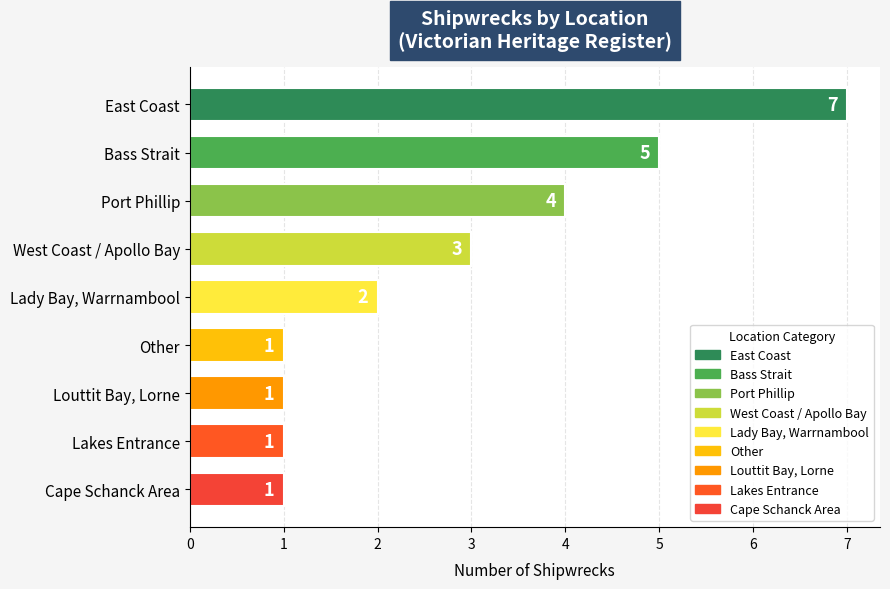

How many bars are there in total?

9